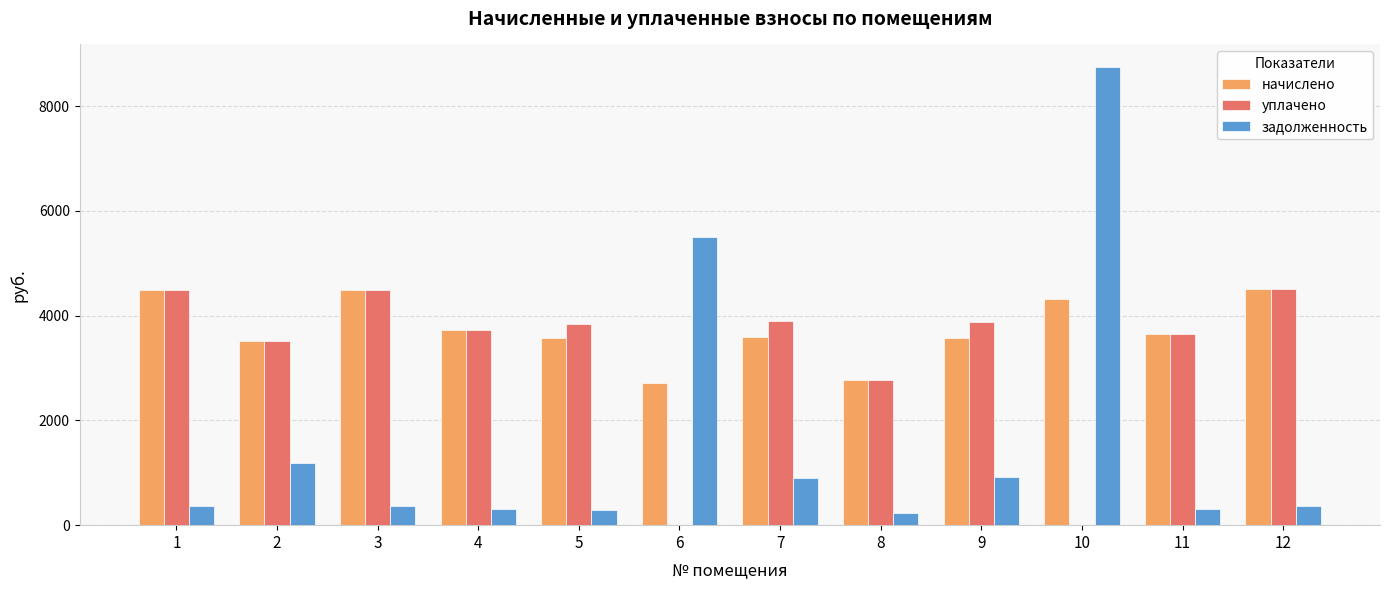

Is it true that начислено equals 1178.0 at 6?

False